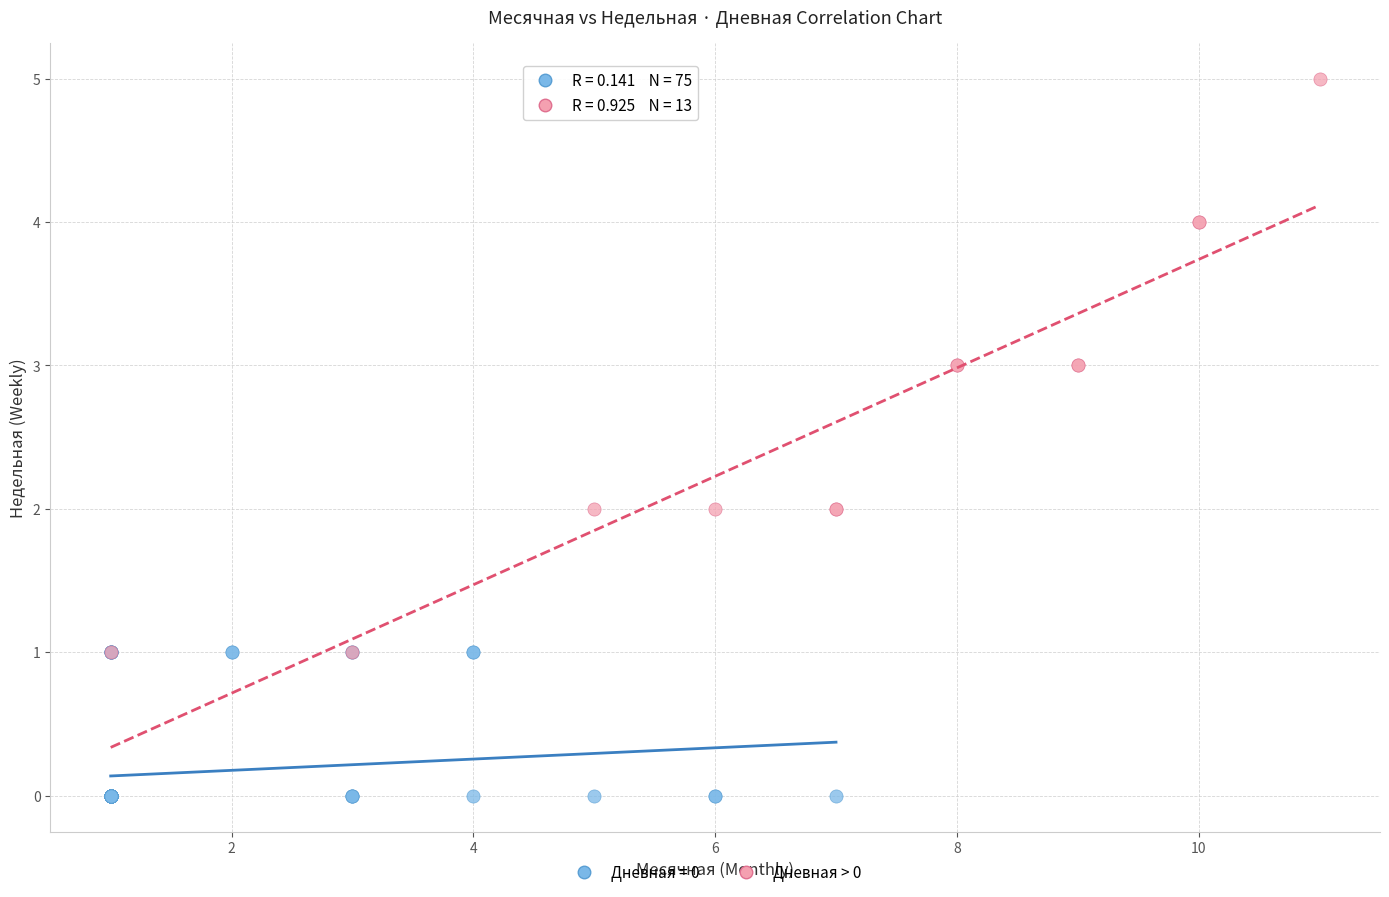

Which series has the largest Y range (max minus min)?

Дневная > 0